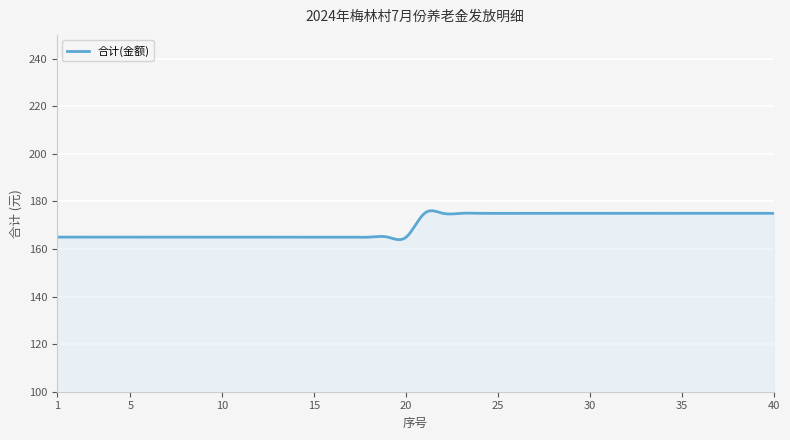

What is the maximum value shown in the chart?

176.1